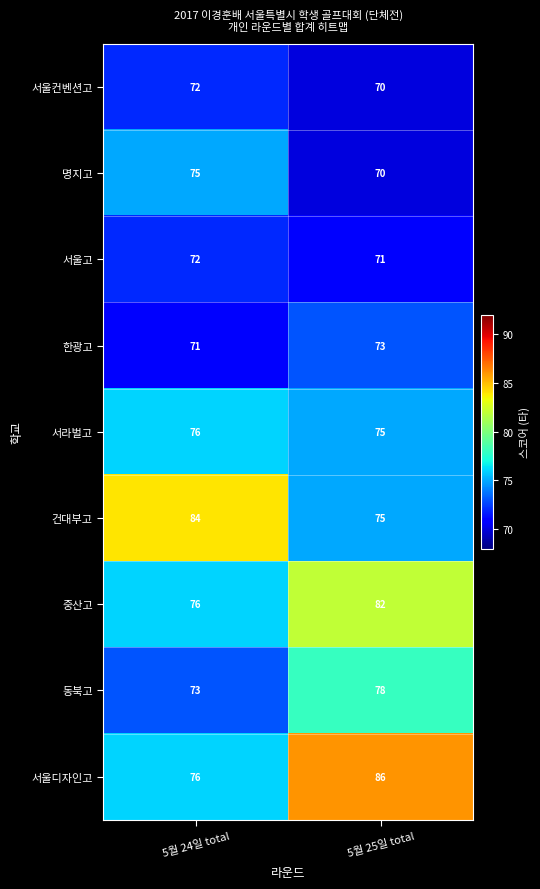

At how many categories does at least one series exceed 76?

2